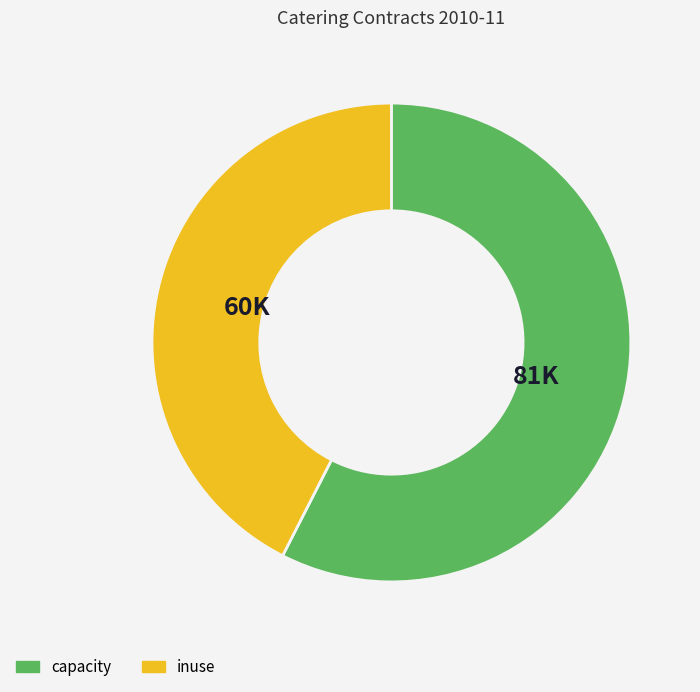

The inuse slice represents 57% of the pie. True or false?

False